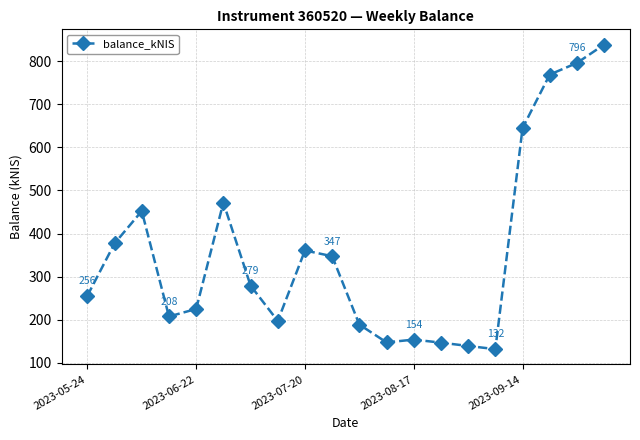

What is the value of the 3rd point from the left?

452.2